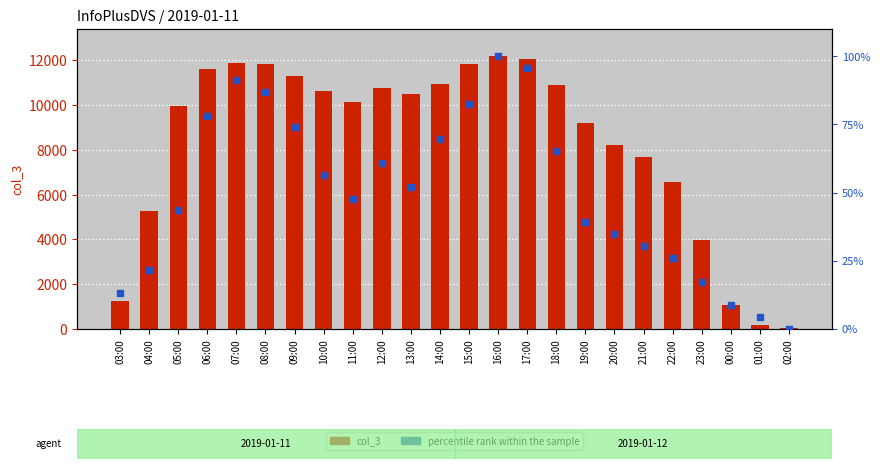

At how many categories does at least one series exceed 9117?

15